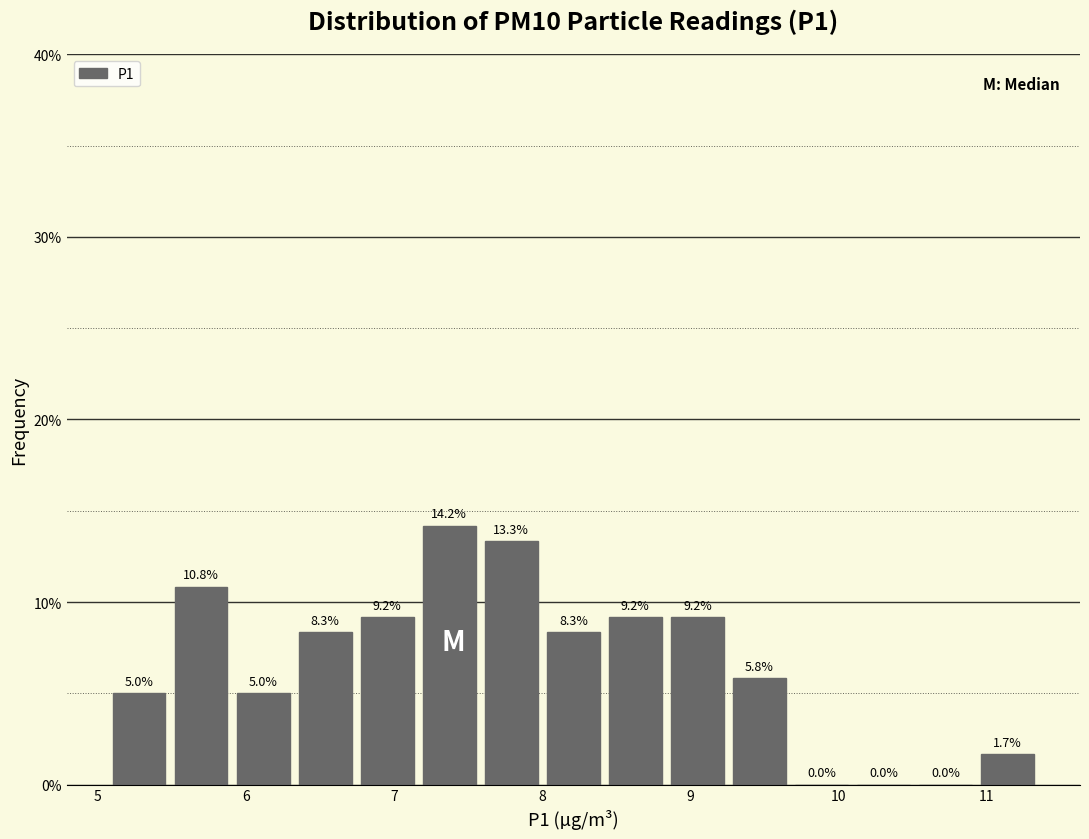

What is the height of the bar covering 8.0 to 8.4 on the x-axis? The bar edges are not printed on the chart, so give them approximately, as read against the axis.

8.3